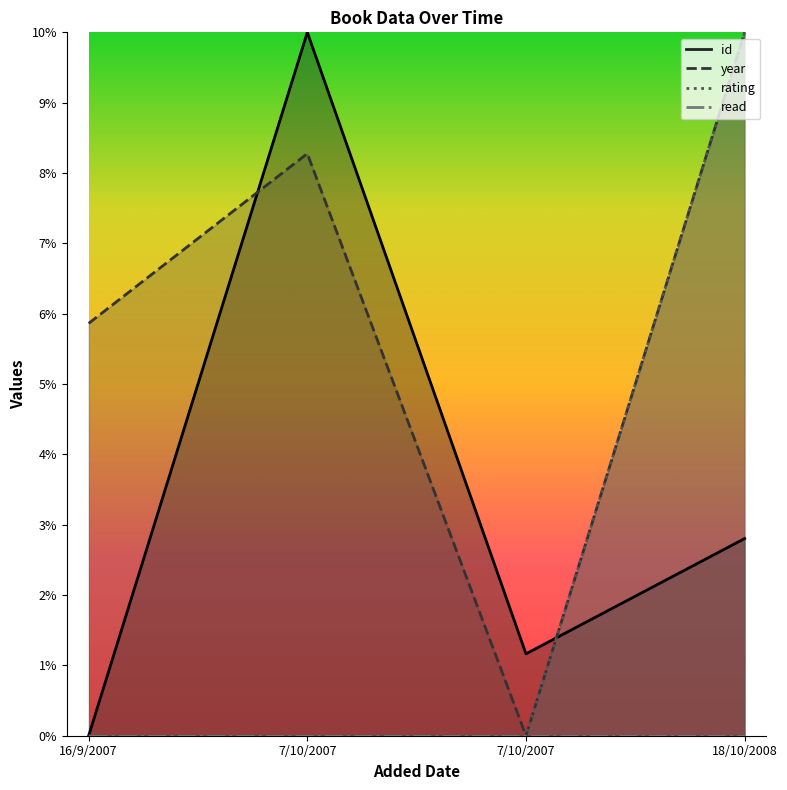

How many values in the rating series exceed 0?

1